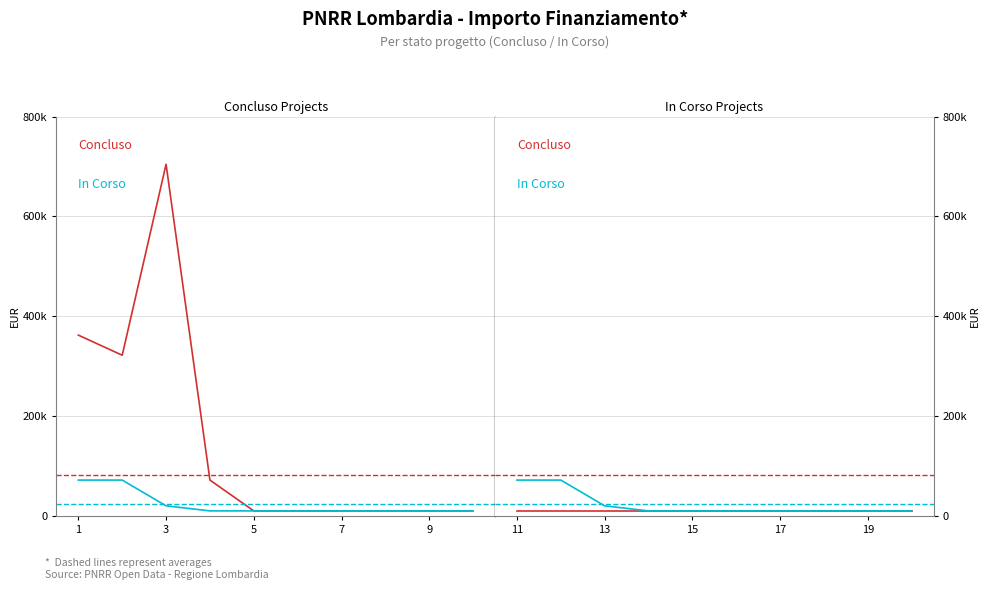

How many lines are shown in the chart?

2